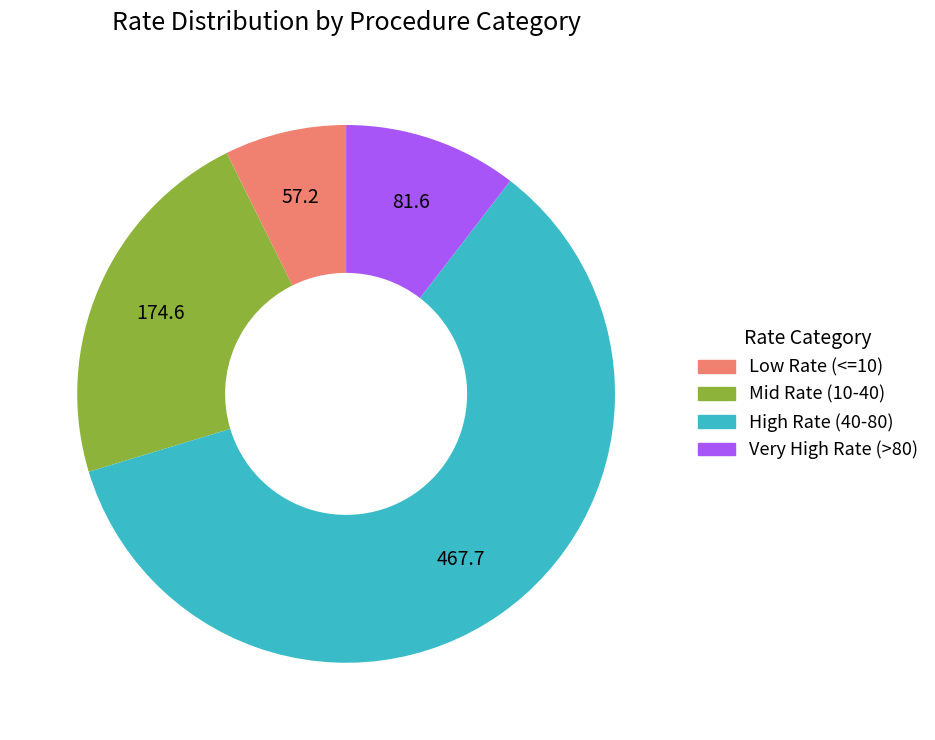

Is there any slice that represents more than half of the pie?

Yes